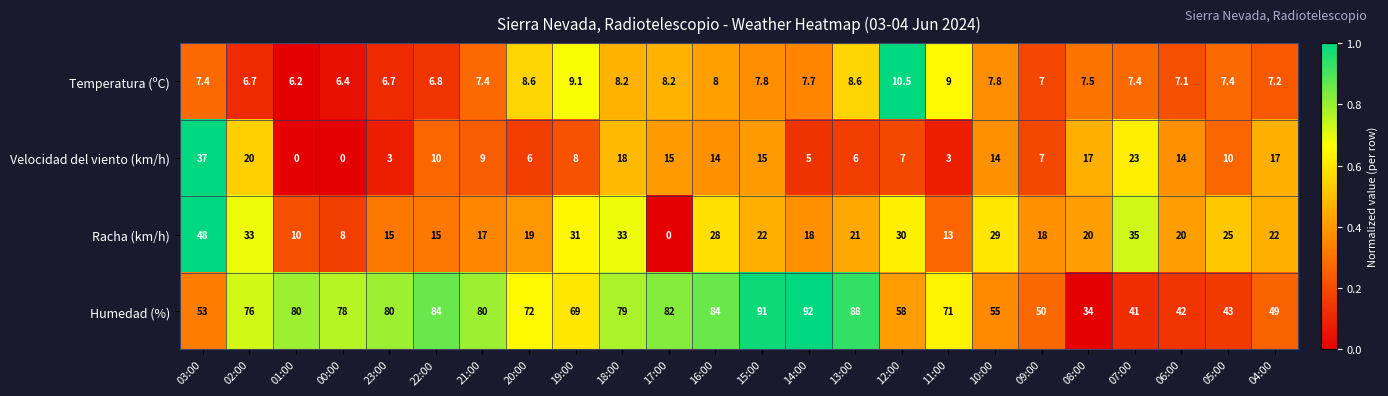

What is the difference between the Temperatura (ºC) values at 20:00 and 04:00?

1.4